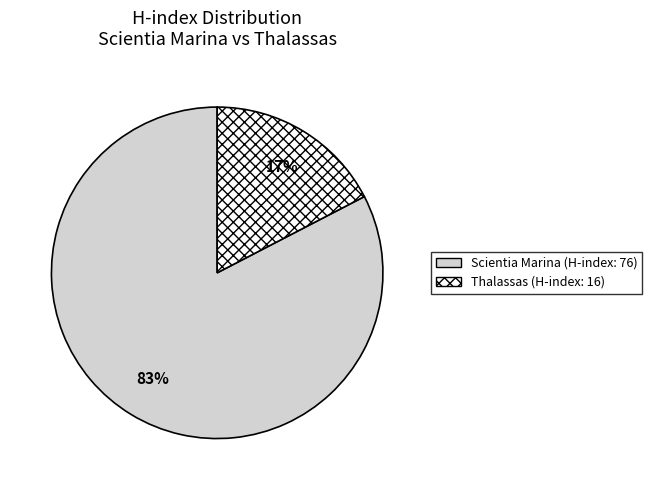

True or false: Scientia Marina accounts for 96% of the total.

False